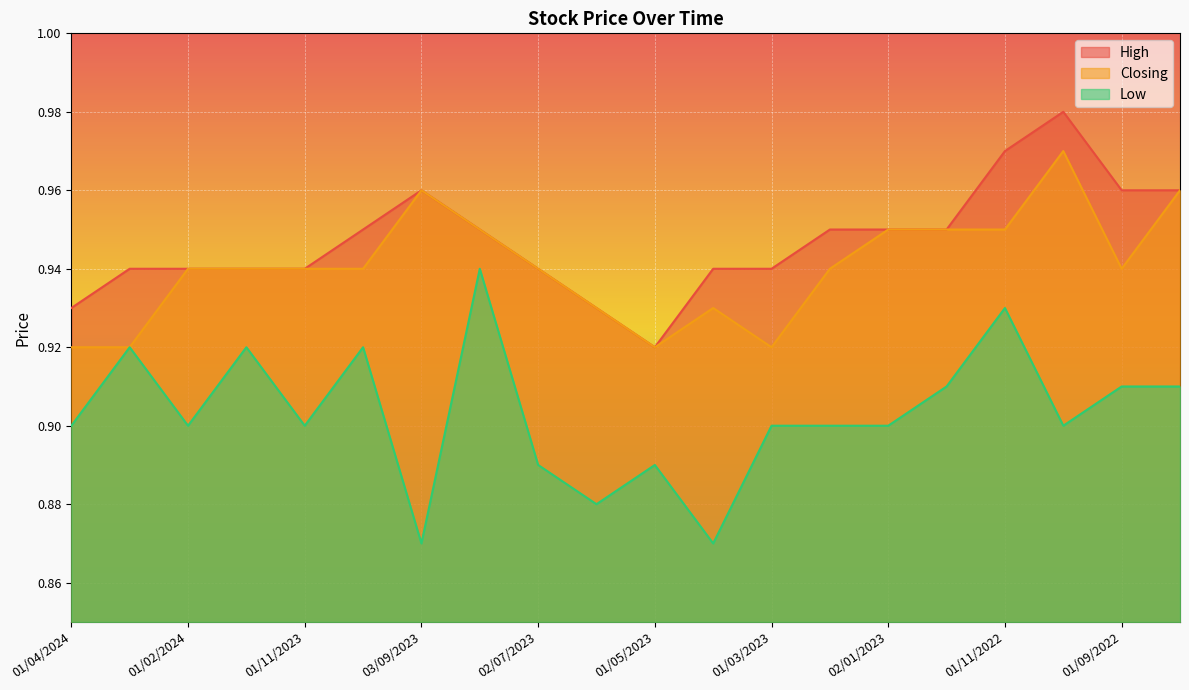

Count the number of data series in this chart.

3